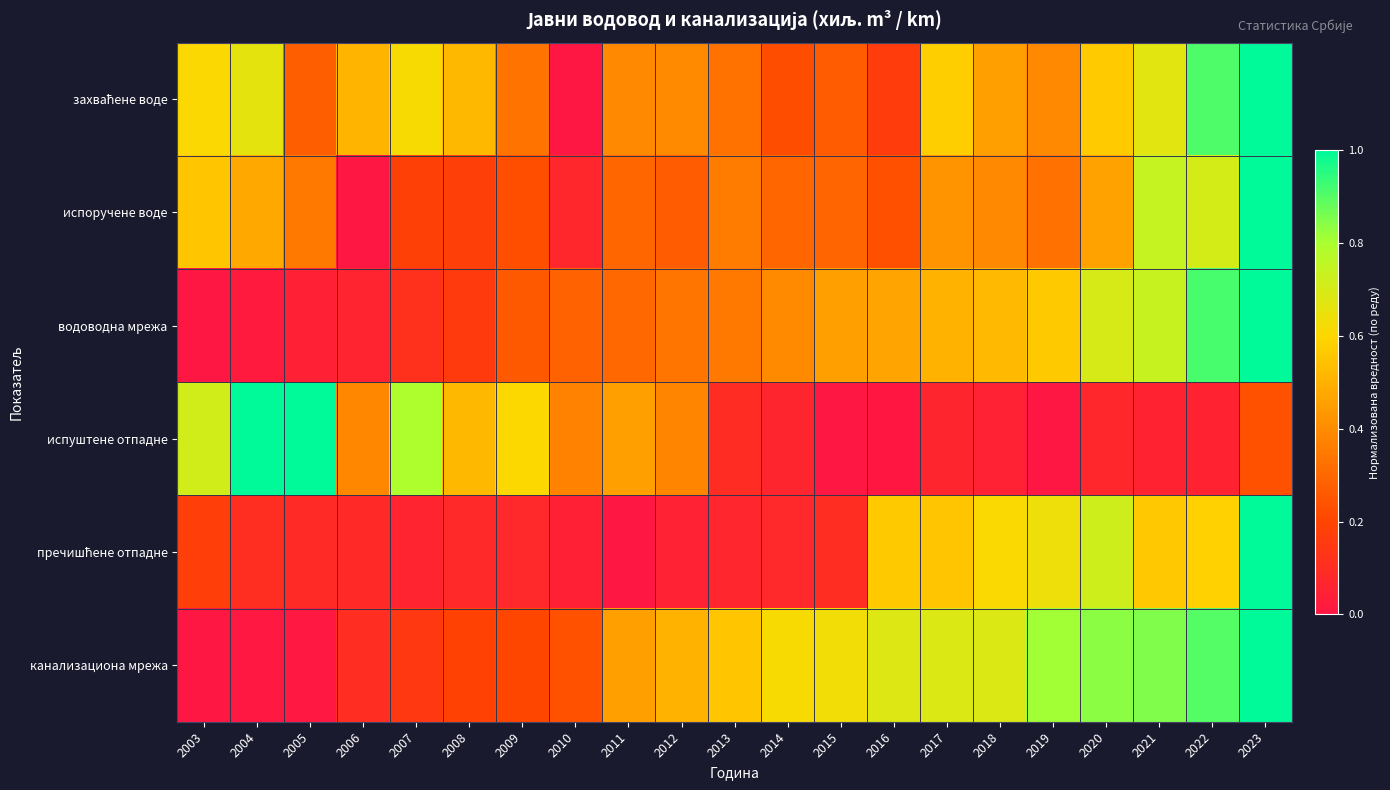

Which category has the highest value across all series?

2023